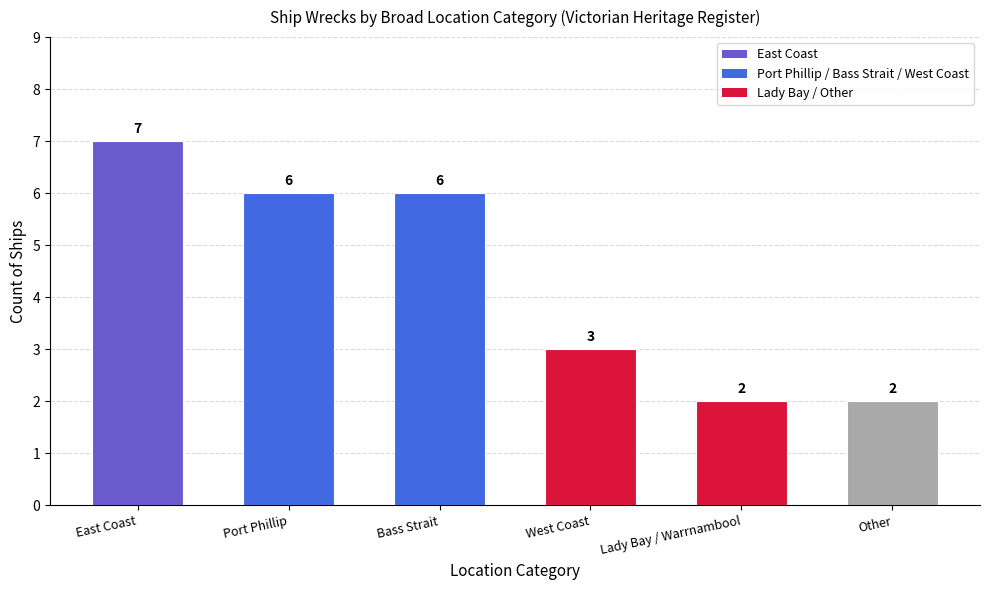

What value does the data have at Port Phillip?

6